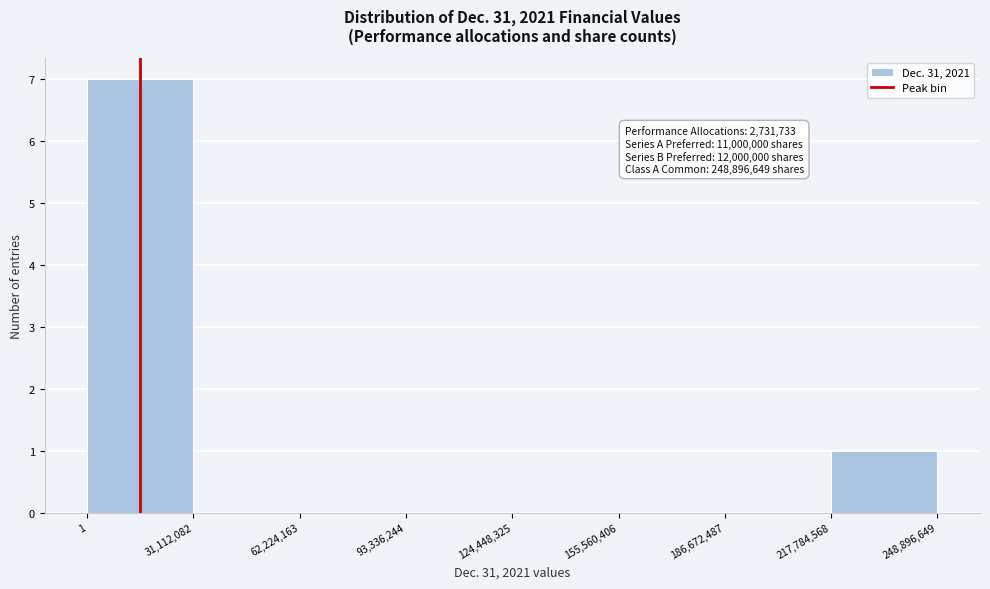

Which range on the x-axis has the tallest bar?

1 to 31,112,082